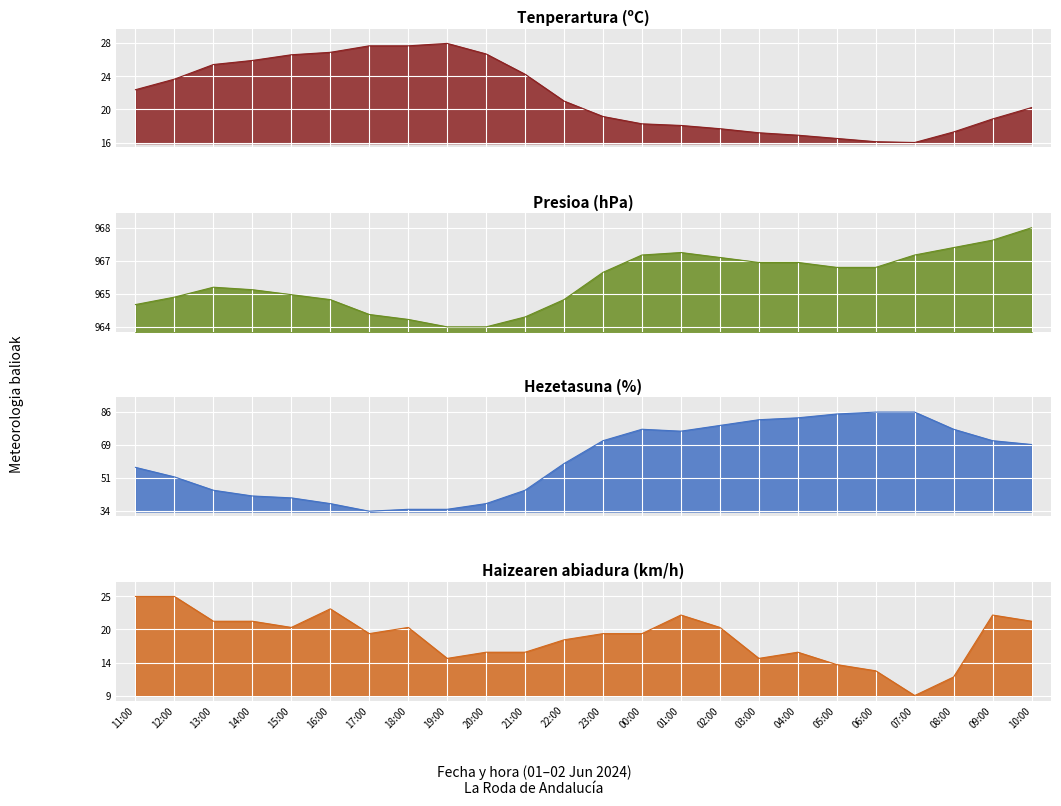

What is the difference between the maximum and minimum values in the Haizearen abiadura (km/h) series?

16.0